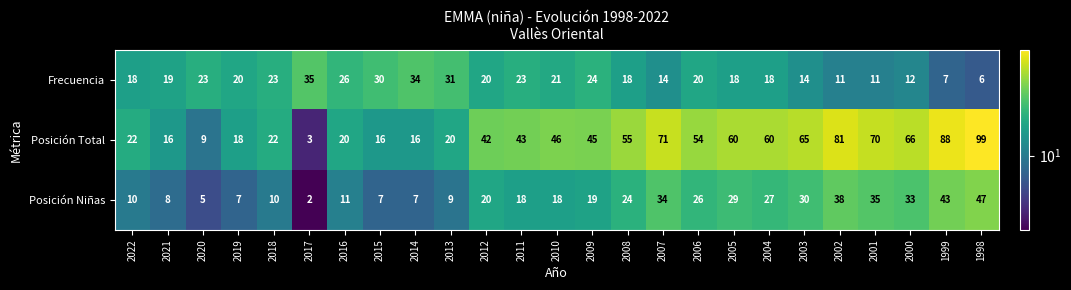

How many distinct data groups are displayed?

3